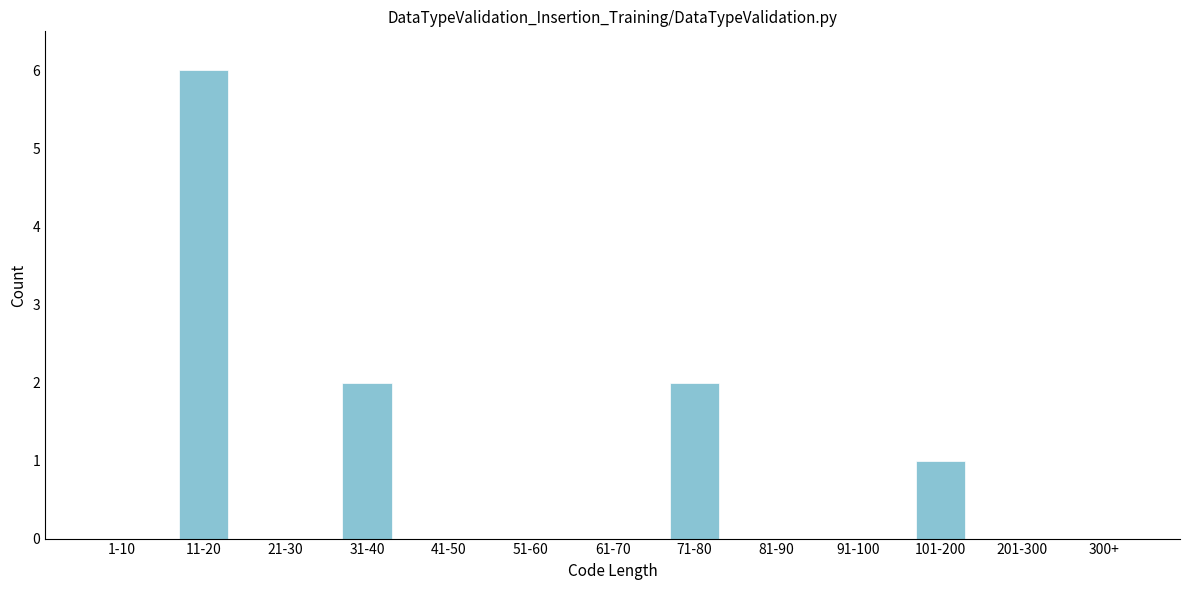

Reading left to right, what are all the values shown in this chart?

1-10=0	11-20=6	21-30=0	31-40=2	41-50=0	51-60=0	61-70=0	71-80=2	81-90=0	91-100=0	101-200=1	201-300=0	300+=0